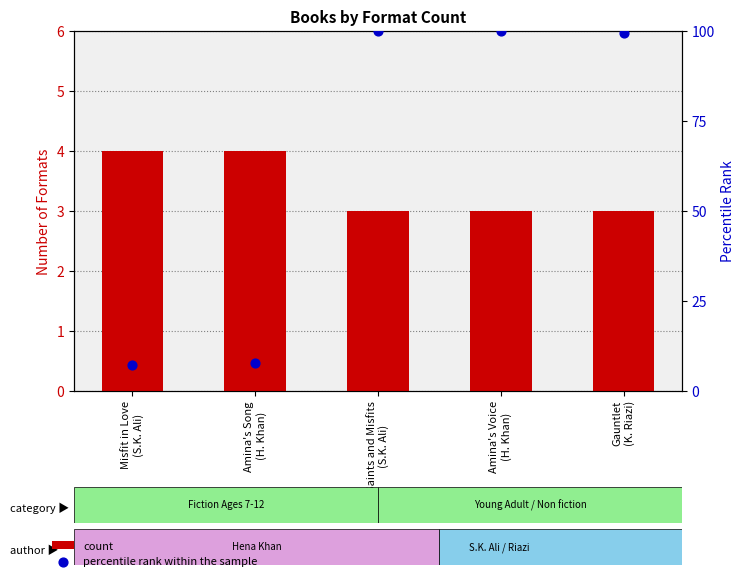

Which series has the widest spread of Y values?

percentile rank within the sample